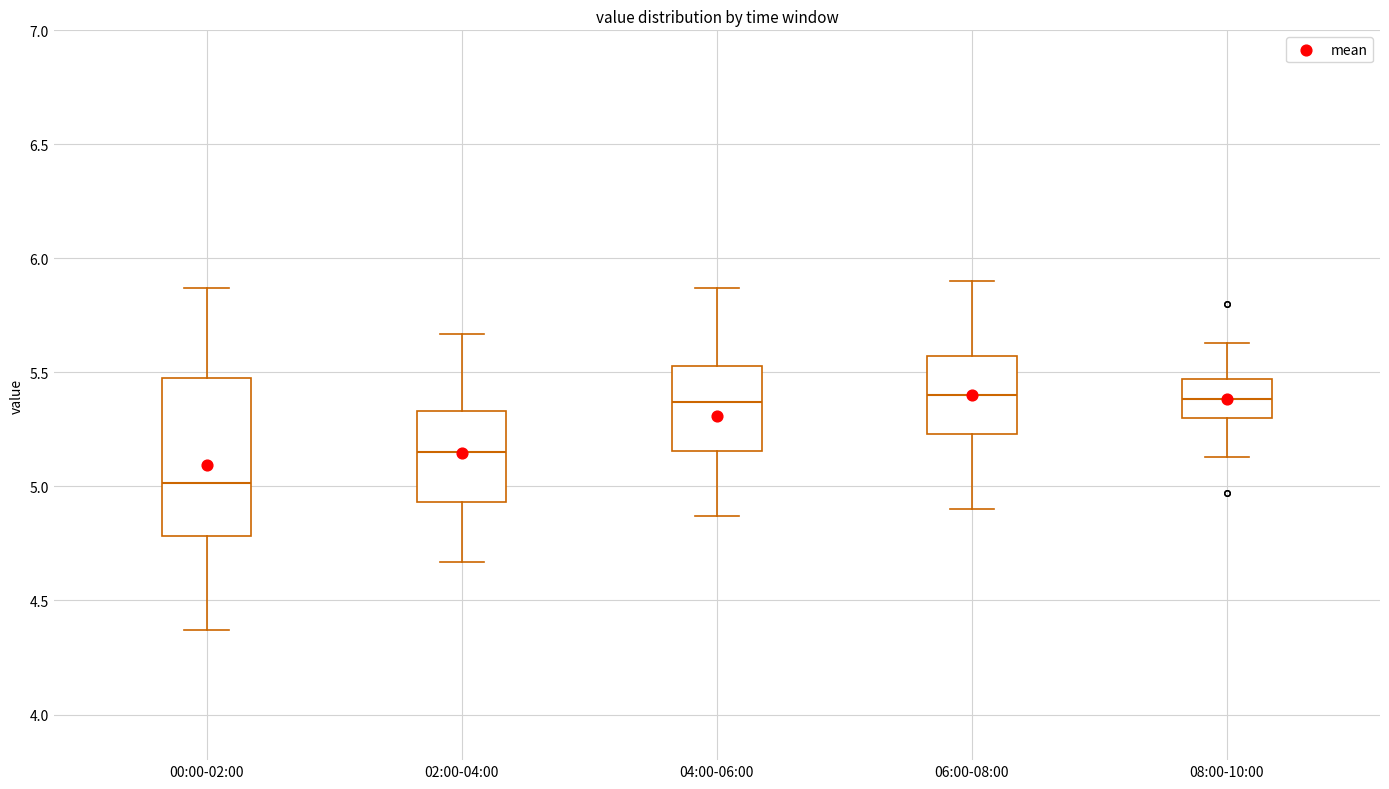

Reading left to right, read every box against the y-axis: the position of its median line, the range the box covers, and the ends of its whiskers. The values are not printed on the chart, so give them approximately, as read against the axis.

00:00-02:00: median 5.00, box 4.80 to 5.50, whiskers 4.35 to 5.85
02:00-04:00: median 5.15, box 4.95 to 5.35, whiskers 4.65 to 5.65
04:00-06:00: median 5.35, box 5.15 to 5.55, whiskers 4.85 to 5.85
06:00-08:00: median 5.40, box 5.25 to 5.55, whiskers 4.90 to 5.90
08:00-10:00: median 5.40, box 5.30 to 5.45, whiskers 5.15 to 5.65